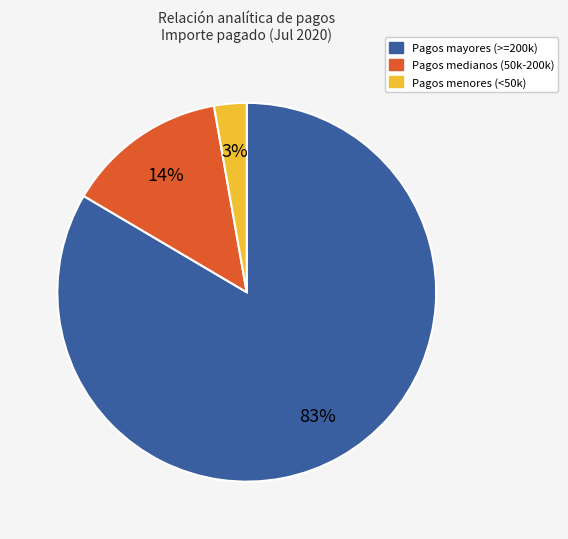

Is there a majority slice in this chart?

Yes